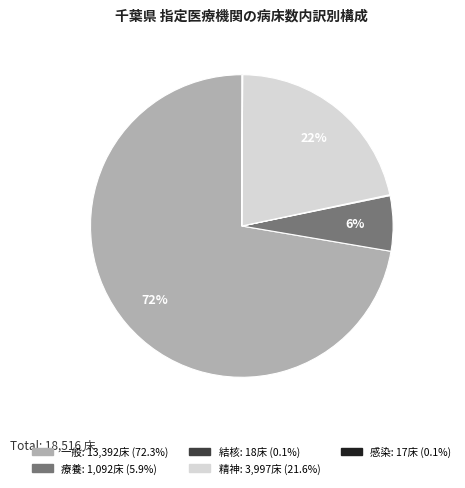

Is there a majority slice in this chart?

Yes